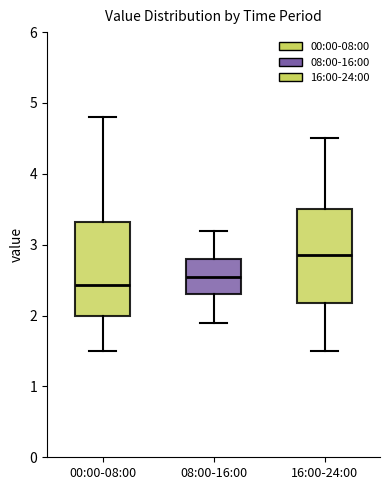

Which box has the highest median line?

16:00-24:00